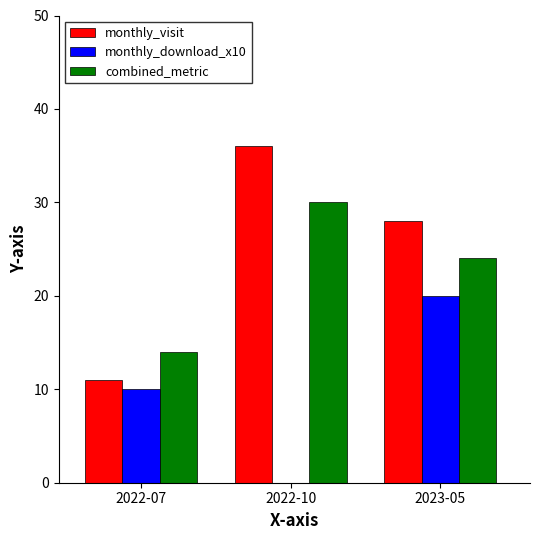

True or false: combined_metric has a value of 24 at 2023-05.

True